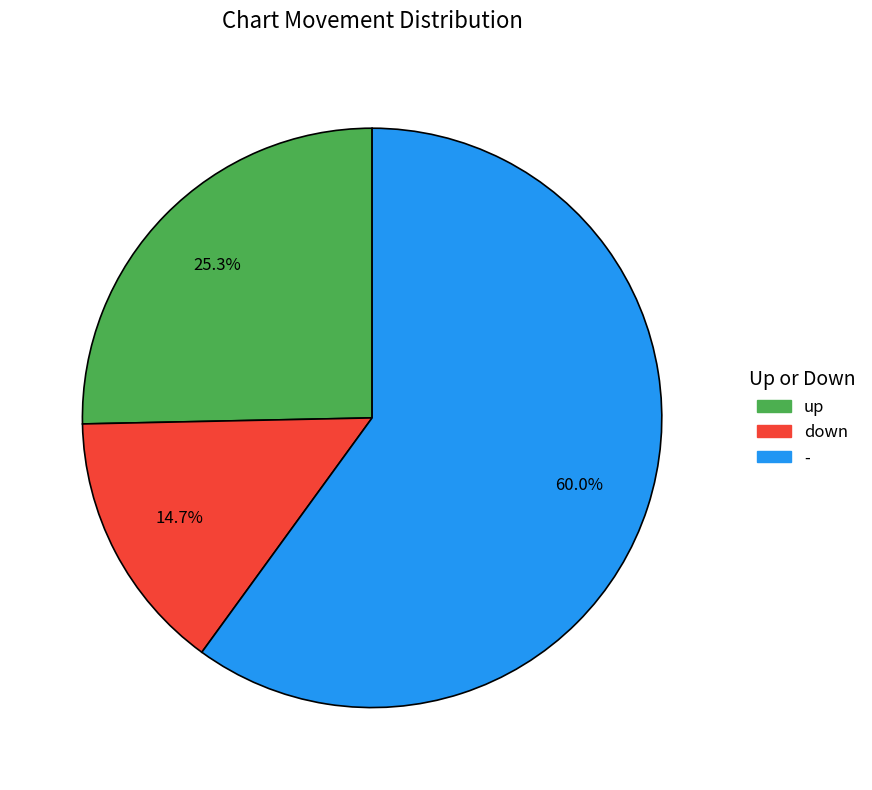

Which slice is the smallest?

down